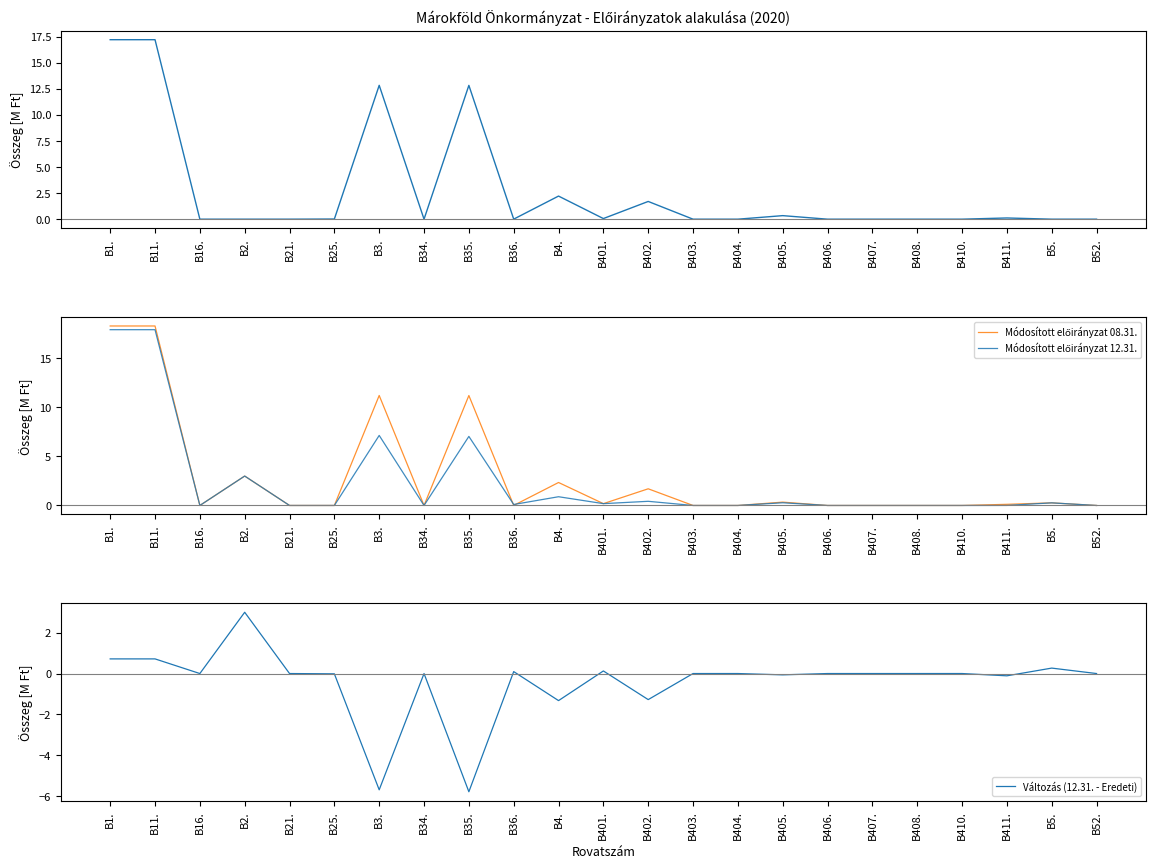

Is it true that Változás (12.31. - Eredeti) equals 0.0 at B52.?

True